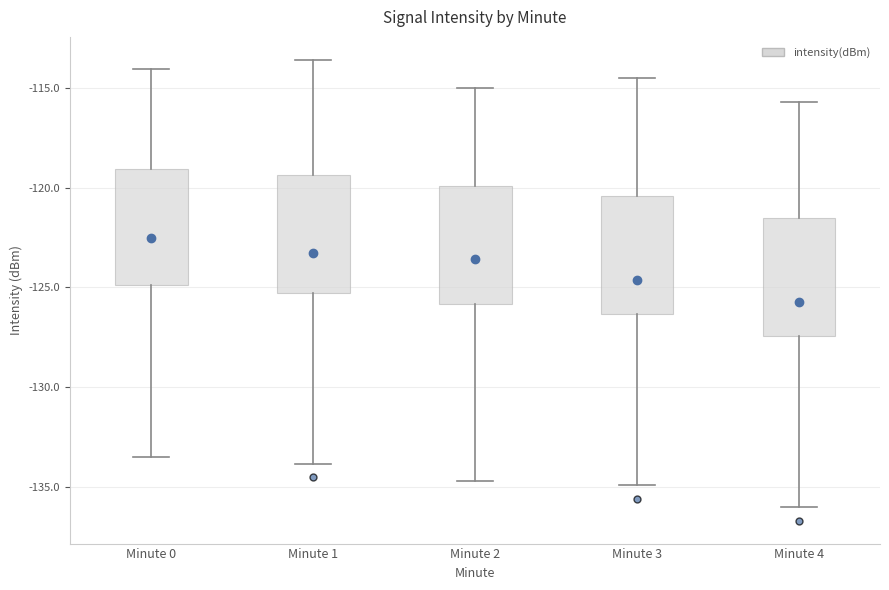

Reading left to right, read every box against the y-axis: the position of its median line, the range the box covers, and the ends of its whiskers. The values are not printed on the chart, so give them approximately, as read against the axis.

Minute 0: median -122.5, box -125.0 to -119.0, whiskers -133.5 to -114.0
Minute 1: median -123.5, box -125.5 to -119.5, whiskers -134.0 to -113.5
Minute 2: median -123.5, box -126.0 to -120.0, whiskers -134.5 to -115.0
Minute 3: median -124.5, box -126.5 to -120.5, whiskers -135.0 to -114.5
Minute 4: median -125.5, box -127.5 to -121.5, whiskers -136.0 to -115.5